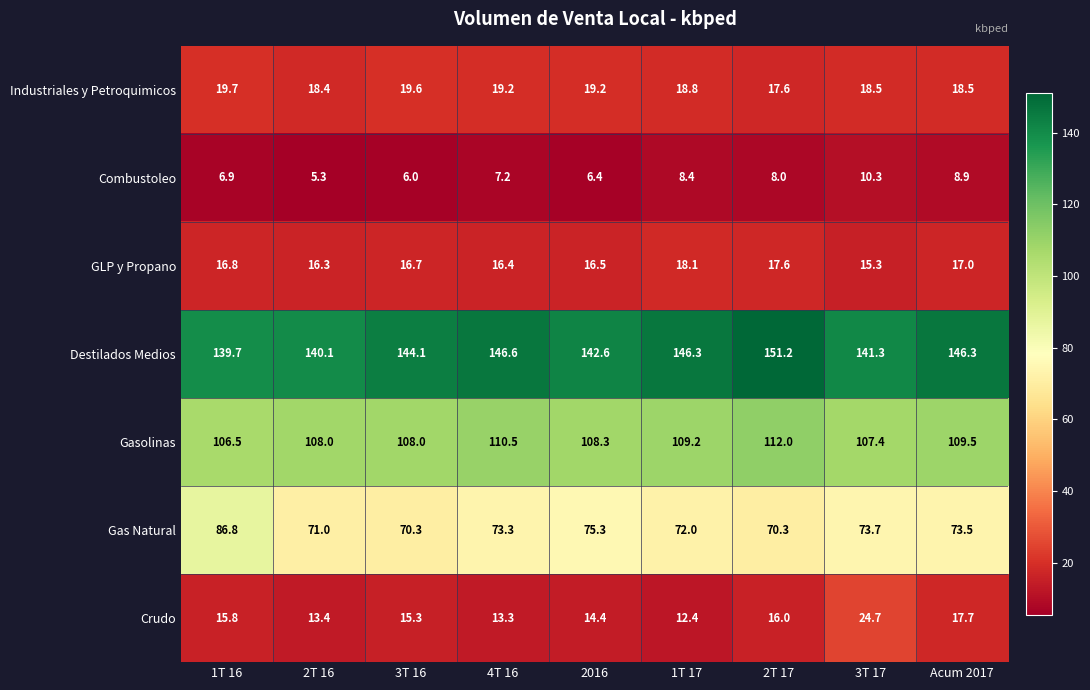

What is the difference between the maximum and minimum values in the Gas Natural series?

16.5